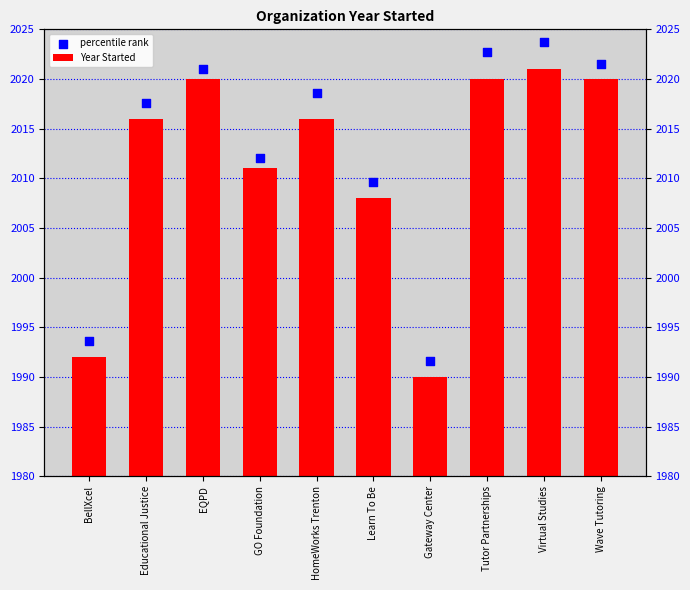

At how many categories does at least one series exceed 1998?

8